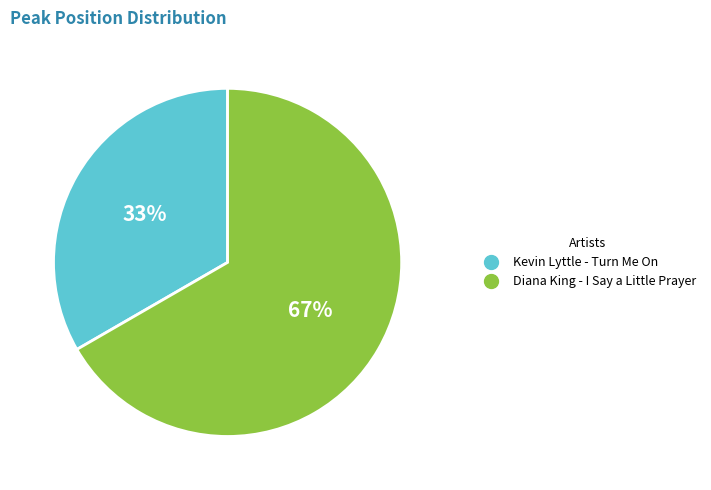

Is there any slice that represents more than half of the pie?

Yes